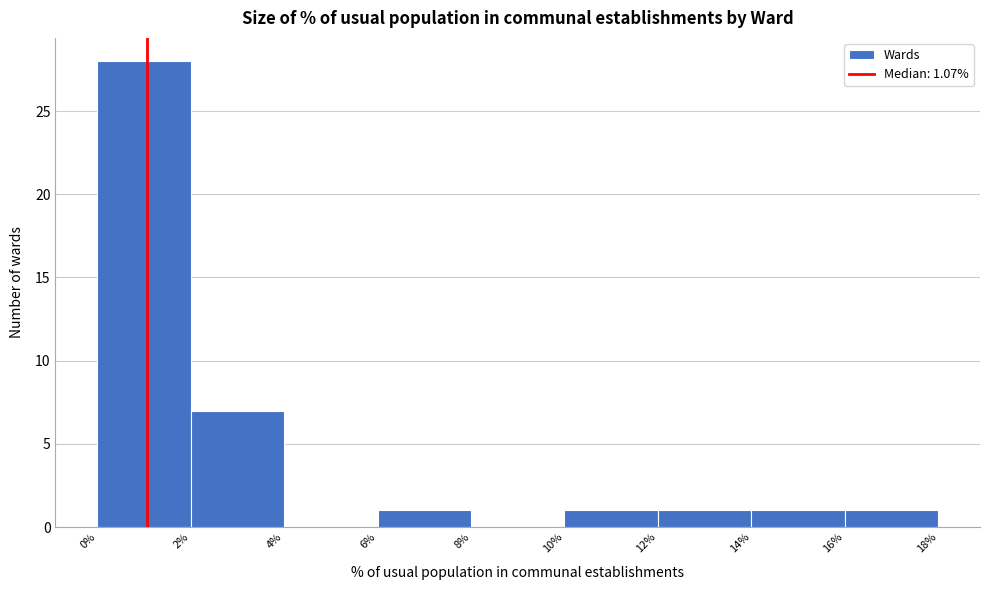

Reading left to right, list every bar in this chart as the range it spans on the x-axis followed by its height. The values are not printed on the chart, so give them approximately, as read against the axis.

0% to 2%: 28
2% to 4%: 7
4% to 6%: 0
6% to 8%: 1
8% to 10%: 0
10% to 12%: 1
12% to 14%: 1
14% to 16%: 1
16% to 18%: 1